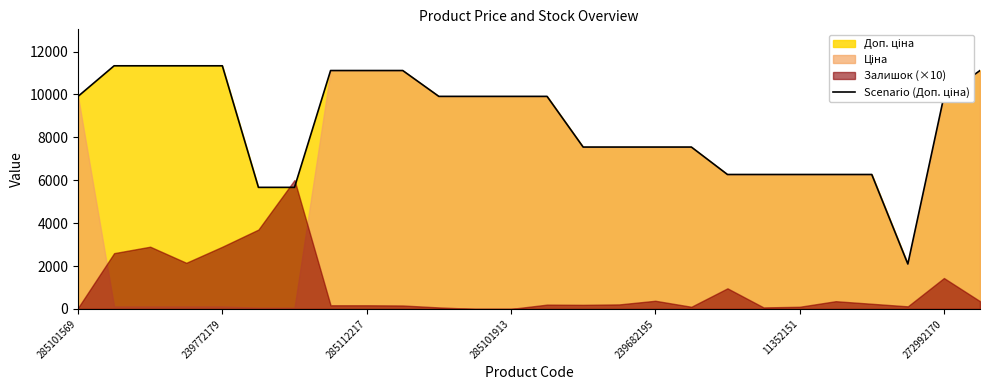

What is the change in value from 7 to 17?

-3567.7